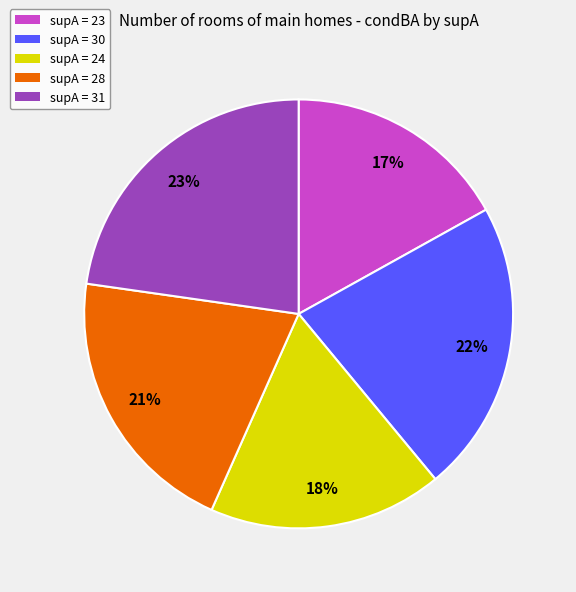

How many slices are in this pie chart?

5